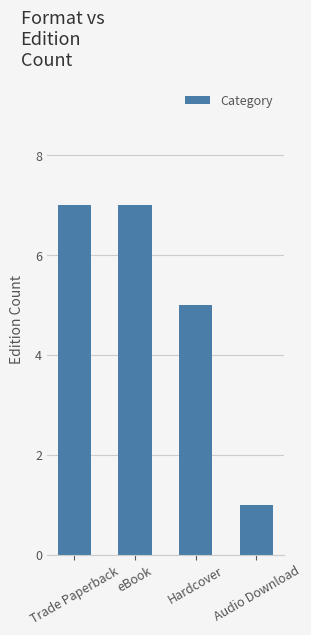

How many distinct data groups are displayed?

1